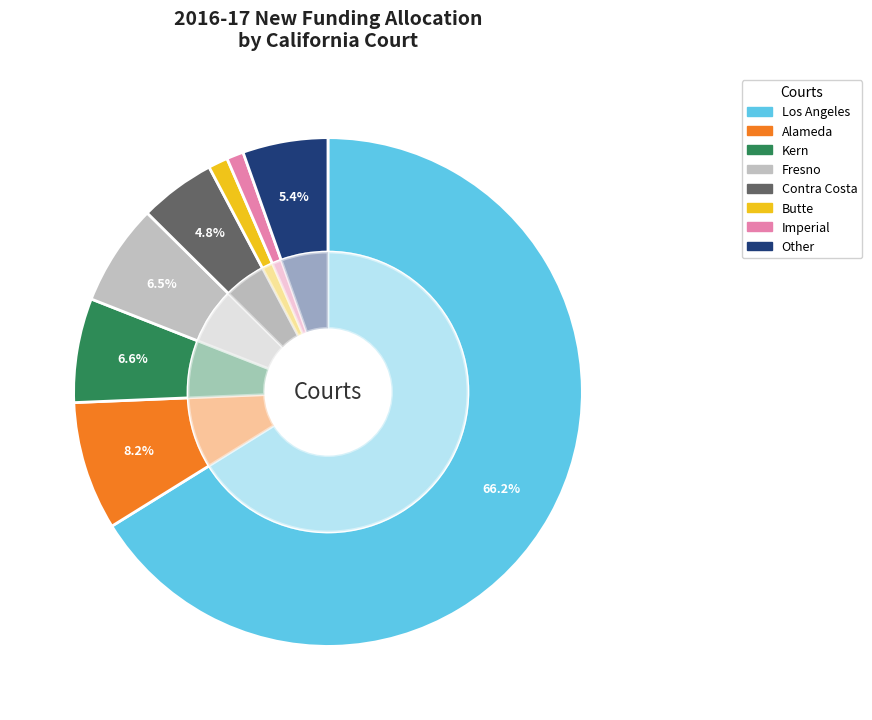

To the nearest percent, what percentage of the pie is Butte?

1%